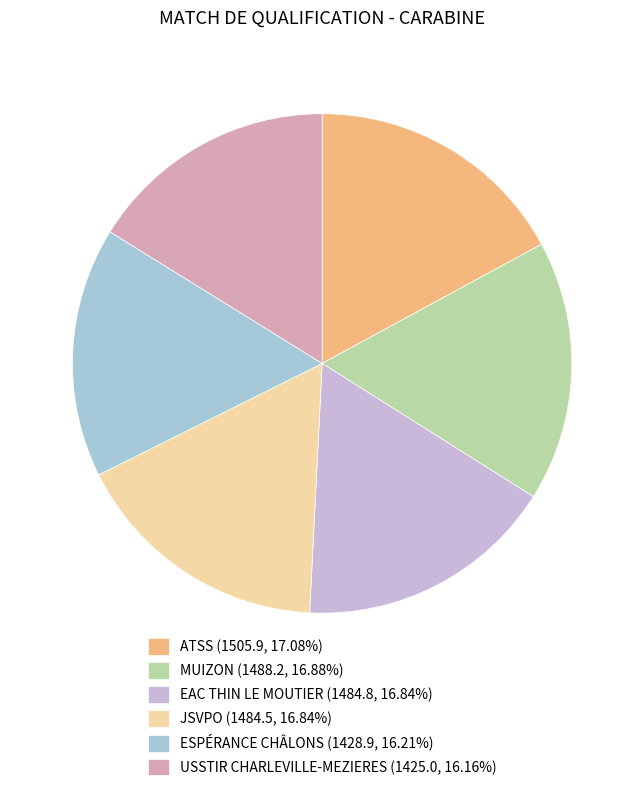

How many segments does this pie chart have?

6